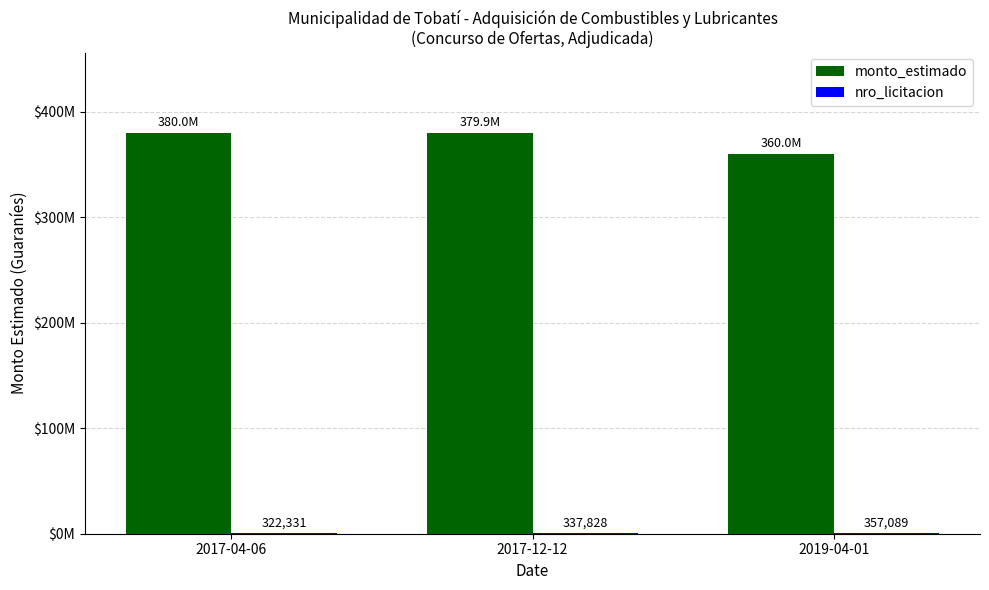

How many nro_licitacion values are between 322331 and 357089?

3